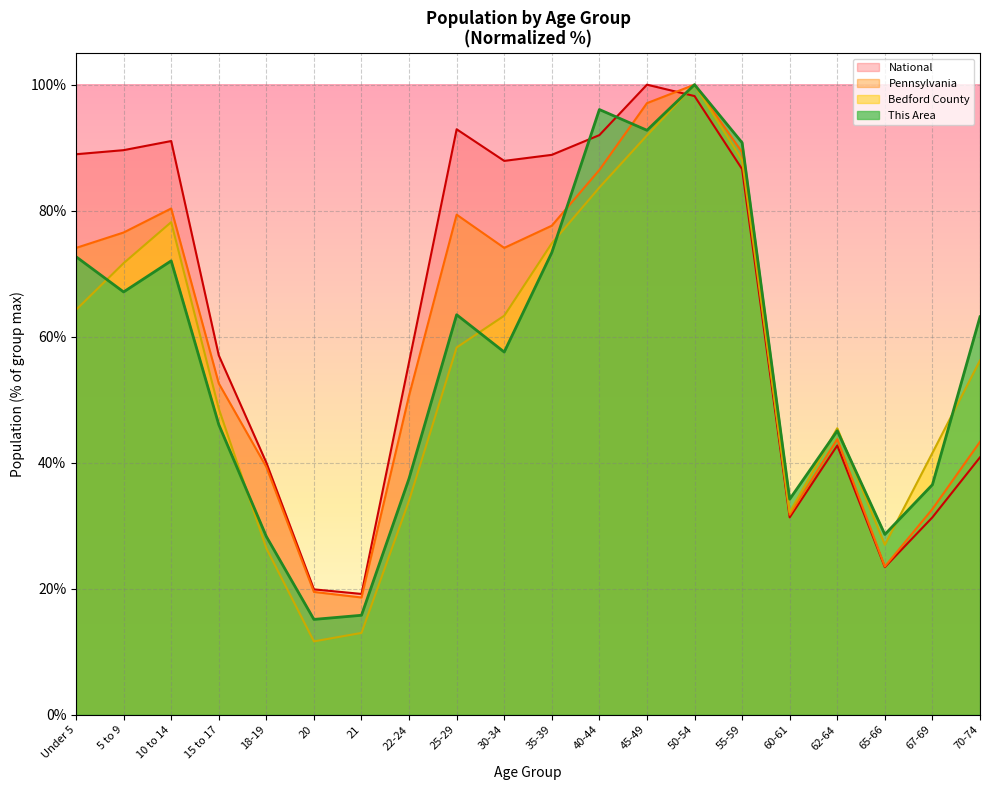

Which has a higher value, 45-49 or 25-29?

45-49